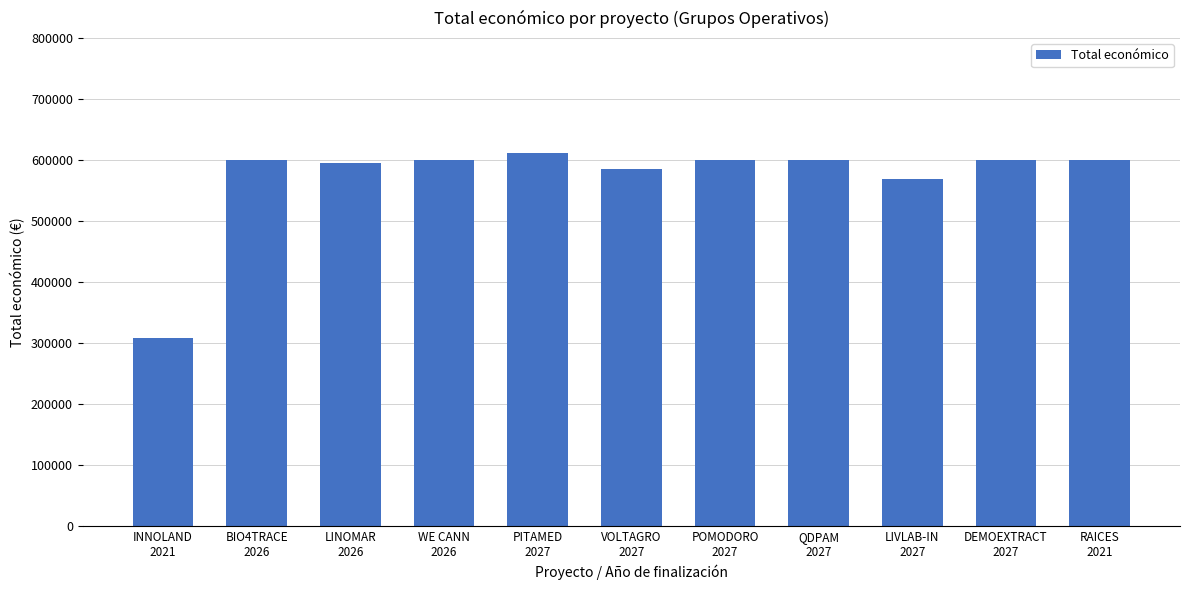

What is the value of the 9th bar from the left?

569416